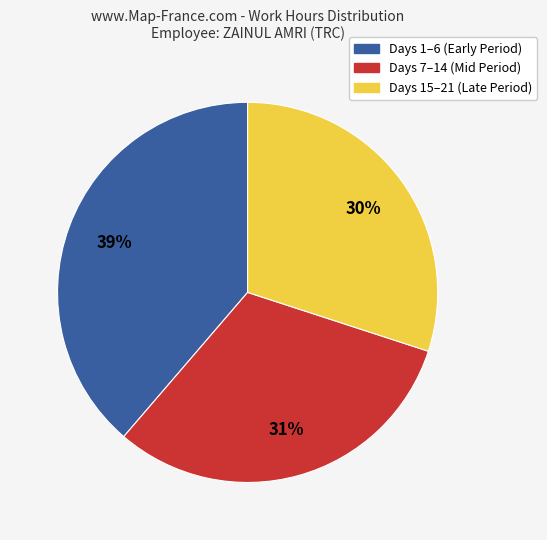

To the nearest percent, what is the average slice percentage?

33%